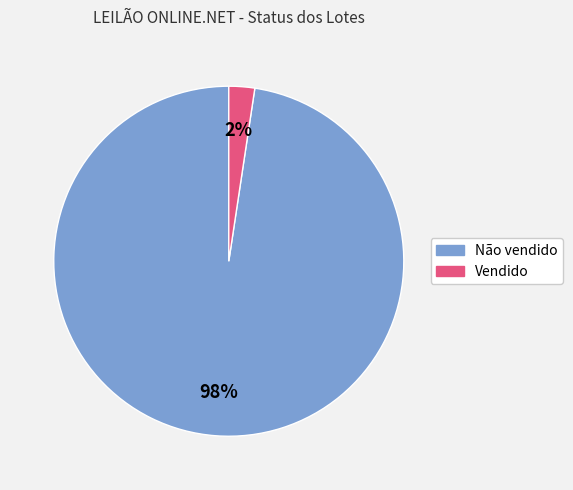

What percentage is the Vendido slice, to the nearest percent?

2%